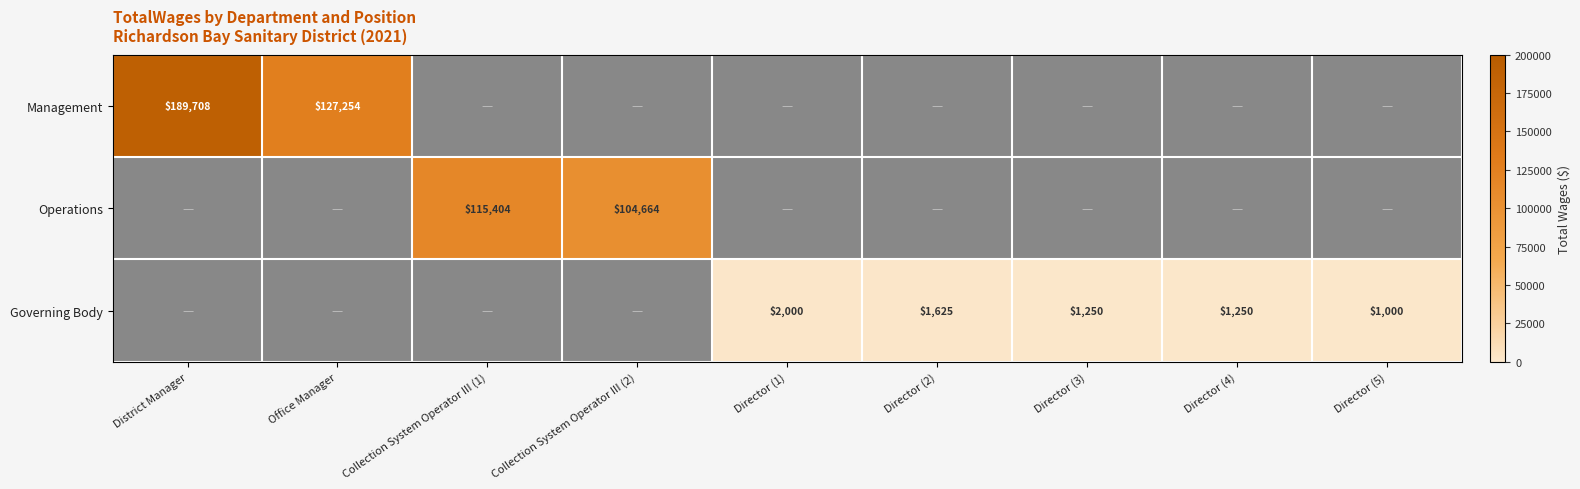

Which has a higher value, Director (1) or Office Manager?

Office Manager